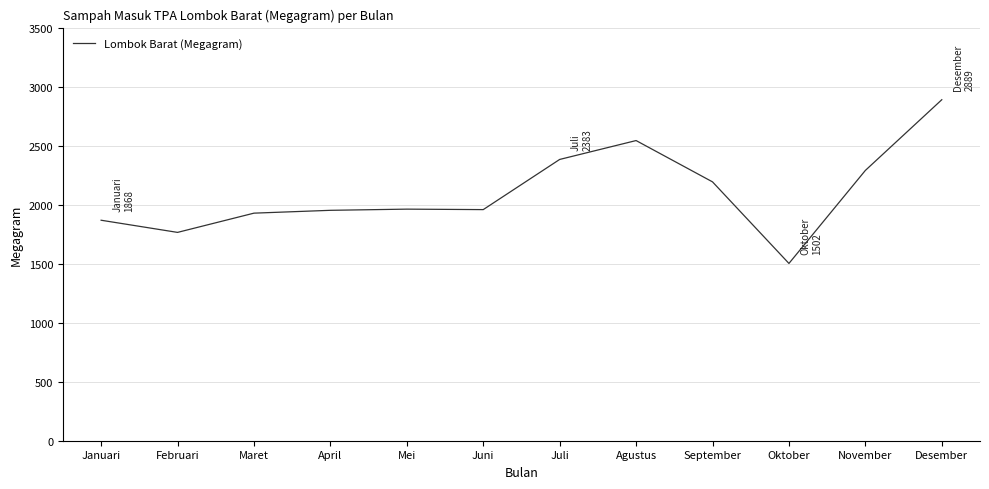

The value at Februari is 686. True or false?

False